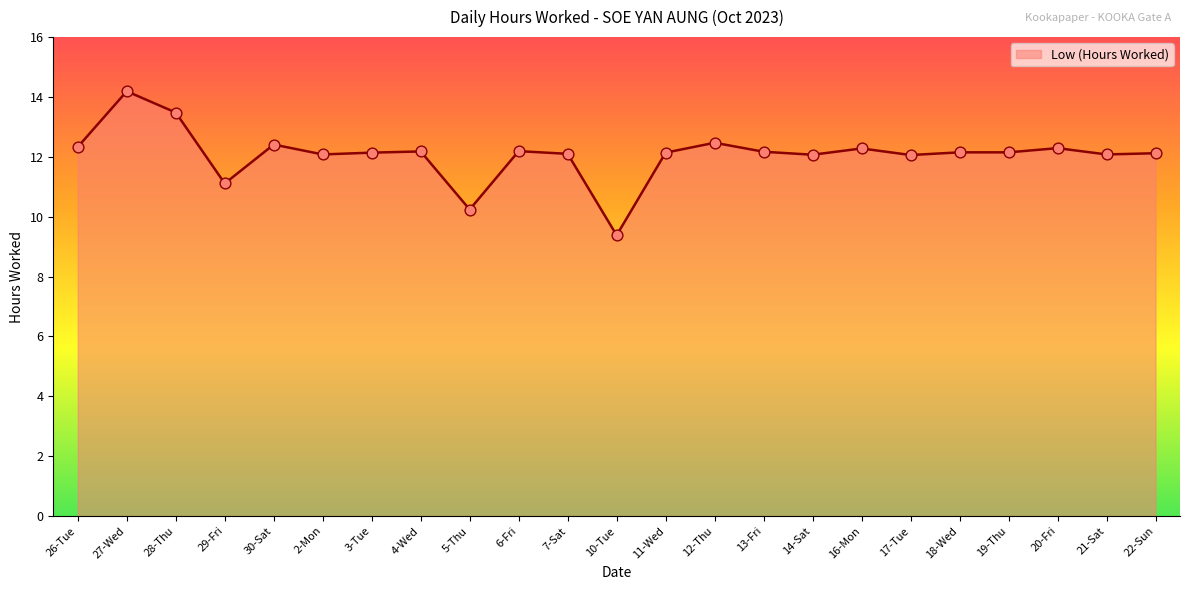

What is the change in value from 13-Fri to 20-Fri?

+0.1